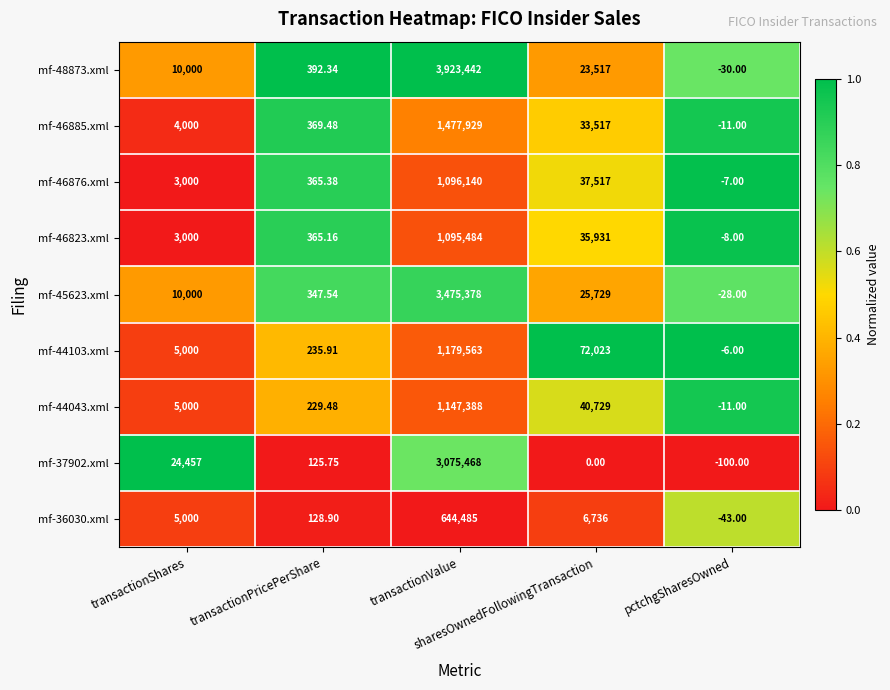

Reading right to left, list all the values displayed in this chart.

mf-48873.xml: pctchgSharesOwned=-30.0	sharesOwnedFollowingTransaction=23517.0	transactionValue=3923442.0	transactionPricePerShare=392.3	transactionShares=10000.0
mf-46885.xml: pctchgSharesOwned=-11.0	sharesOwnedFollowingTransaction=33517.0	transactionValue=1477929.0	transactionPricePerShare=369.5	transactionShares=4000.0
mf-46876.xml: pctchgSharesOwned=-7.0	sharesOwnedFollowingTransaction=37517.0	transactionValue=1096140.0	transactionPricePerShare=365.4	transactionShares=3000.0
mf-46823.xml: pctchgSharesOwned=-8.0	sharesOwnedFollowingTransaction=35931.0	transactionValue=1095484.0	transactionPricePerShare=365.2	transactionShares=3000.0
mf-45623.xml: pctchgSharesOwned=-28.0	sharesOwnedFollowingTransaction=25729.0	transactionValue=3475378.0	transactionPricePerShare=347.5	transactionShares=10000.0
mf-44103.xml: pctchgSharesOwned=-6.0	sharesOwnedFollowingTransaction=72023.0	transactionValue=1179563.0	transactionPricePerShare=235.9	transactionShares=5000.0
mf-44043.xml: pctchgSharesOwned=-11.0	sharesOwnedFollowingTransaction=40729.0	transactionValue=1147388.0	transactionPricePerShare=229.5	transactionShares=5000.0
mf-37902.xml: pctchgSharesOwned=-100.0	sharesOwnedFollowingTransaction=0.0	transactionValue=3075468.0	transactionPricePerShare=125.8	transactionShares=24457.0
mf-36030.xml: pctchgSharesOwned=-43.0	sharesOwnedFollowingTransaction=6736.0	transactionValue=644485.0	transactionPricePerShare=128.9	transactionShares=5000.0